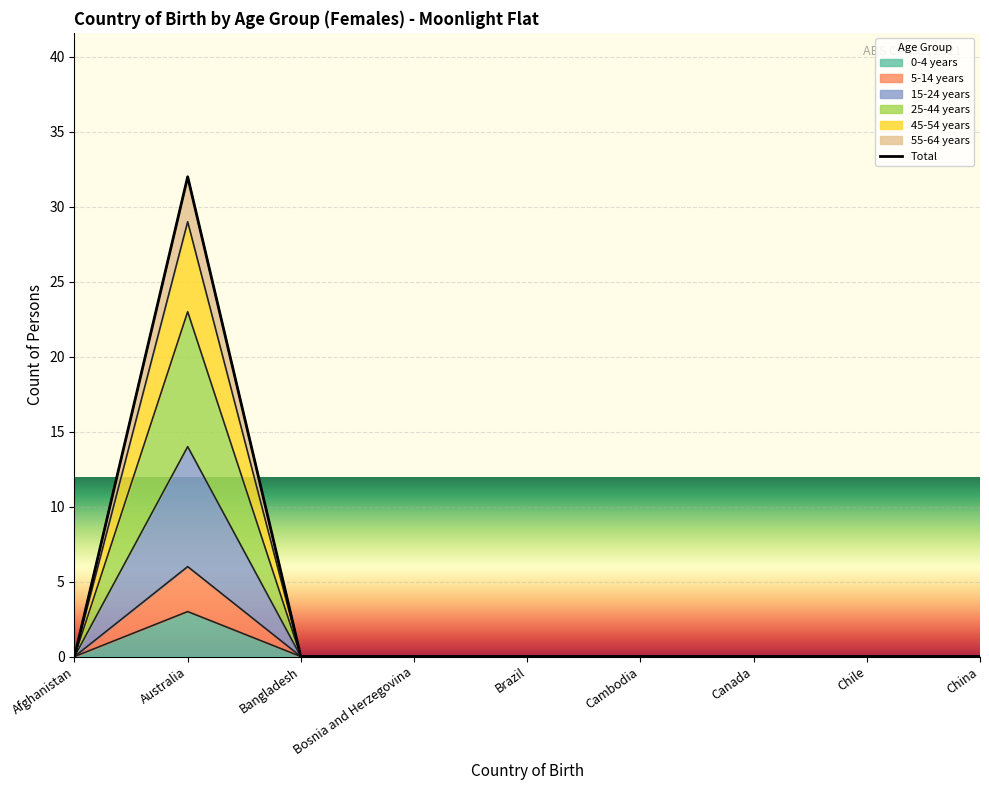

True or false: 15-24 years has a value of 0 at China.

True